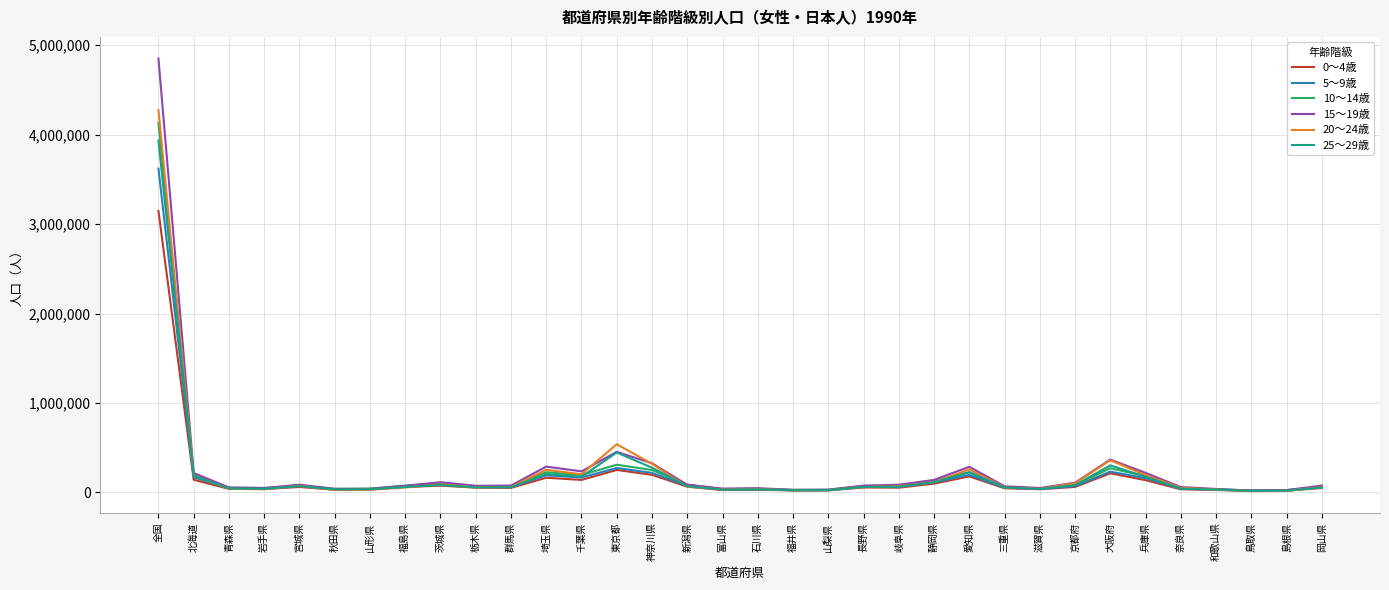

What are all the series names shown in the legend?

0～4歳, 5～9歳, 10～14歳, 15～19歳, 20～24歳, 25～29歳